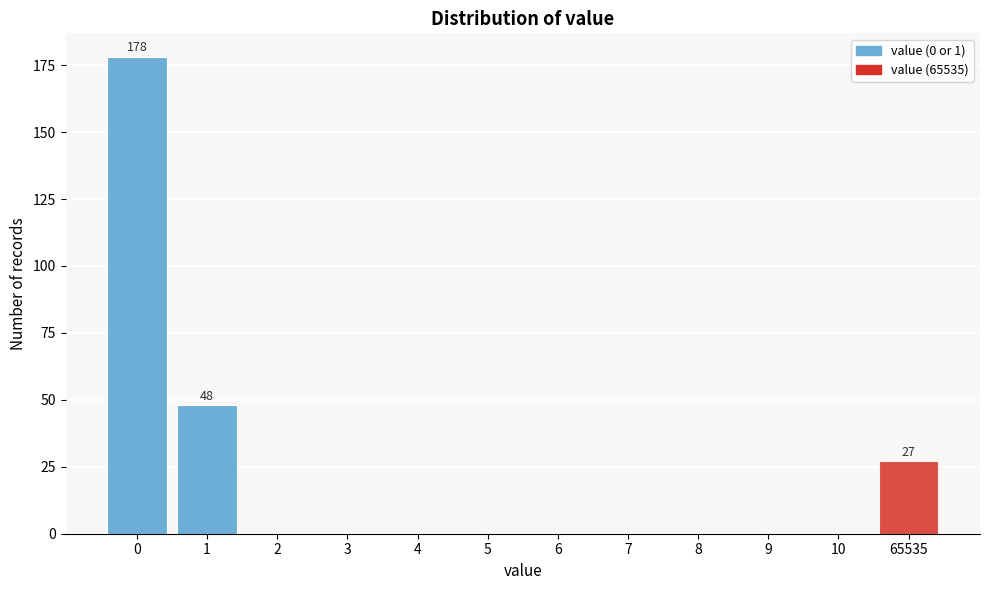

Reading right to left, what are all the values shown in this chart?

65535=27	10=0	9=0	8=0	7=0	6=0	5=0	4=0	3=0	2=0	1=48	0=178